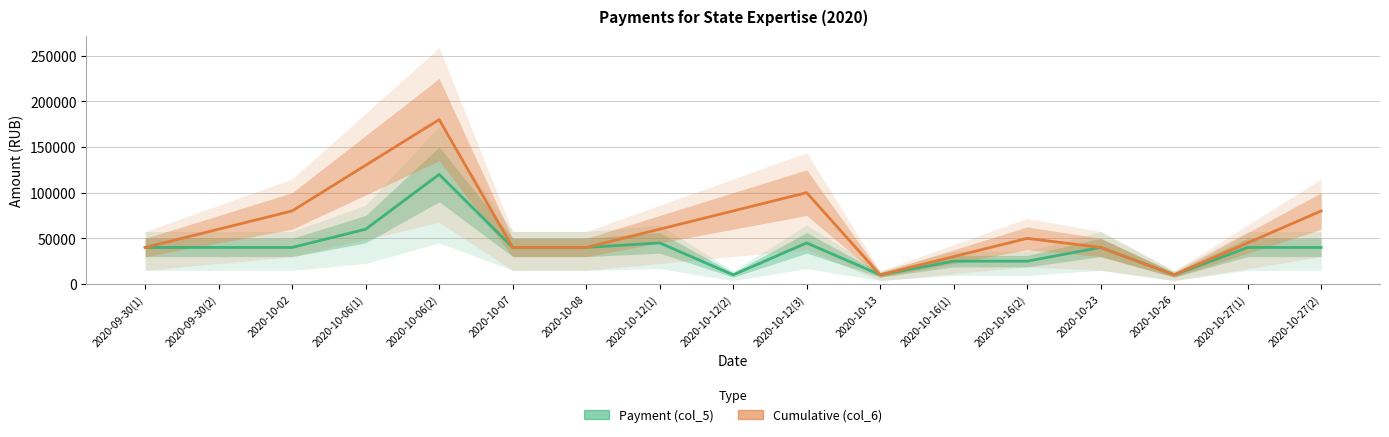

Approximately how many times larger is the value at 2020-10-06(1) compared to 2020-10-12(2)?

6.0